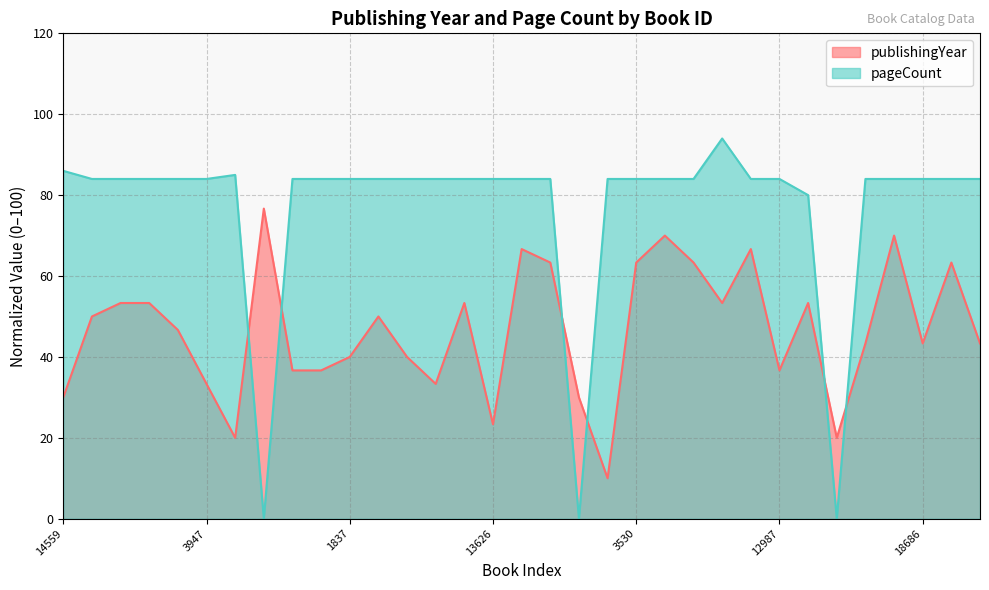

Rank the series at 17223 from lowest to highest value.

publishingYear, pageCount